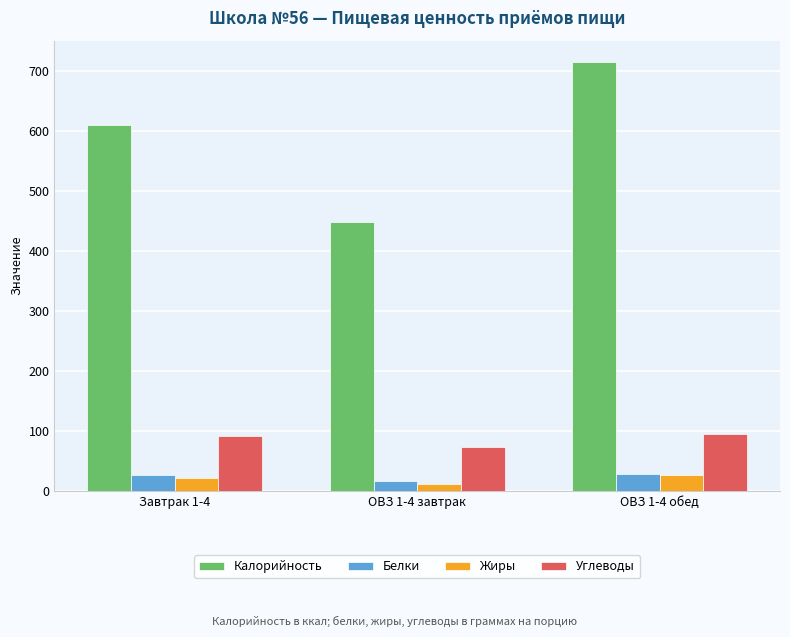

How many data points in Калорийность are less than 610?

1